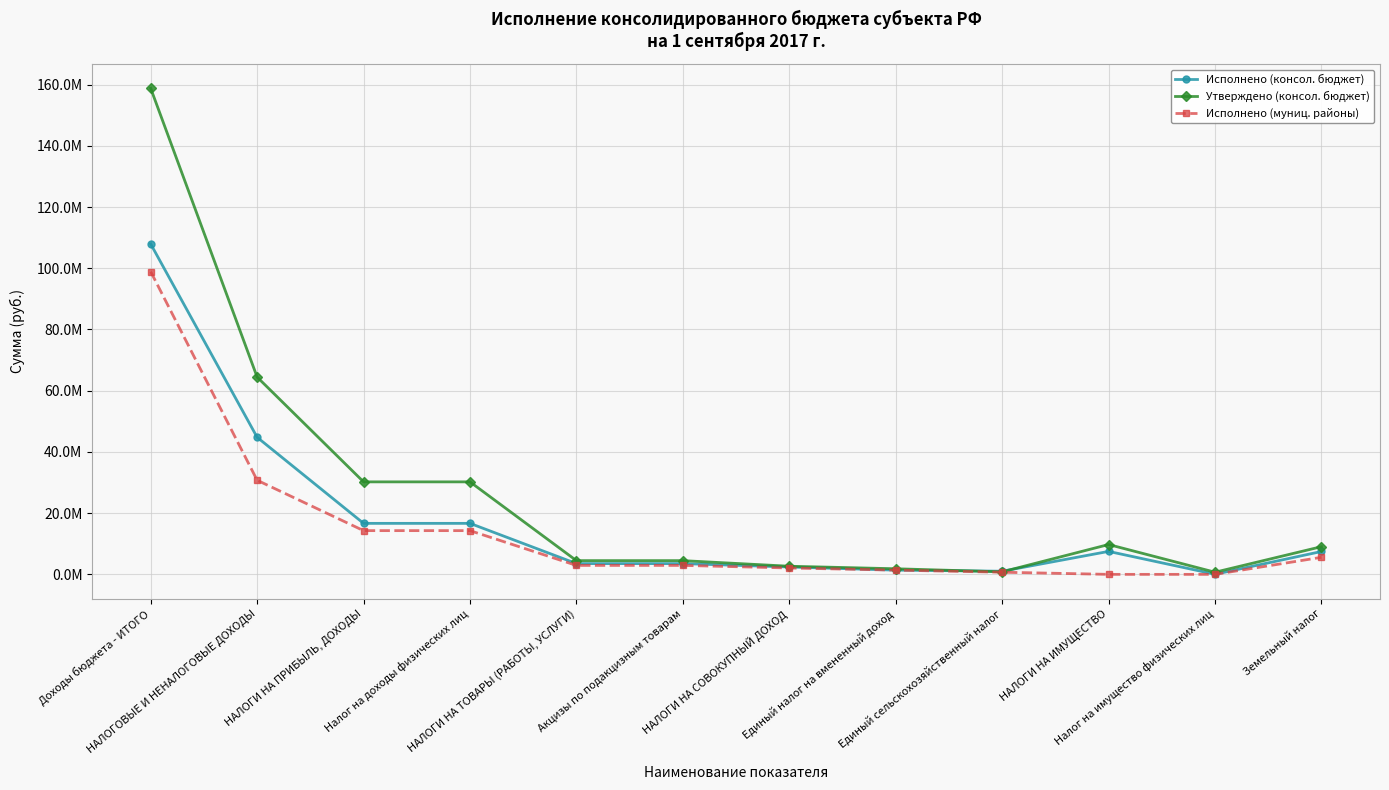

Is this an area chart (filled region under the line)?

No